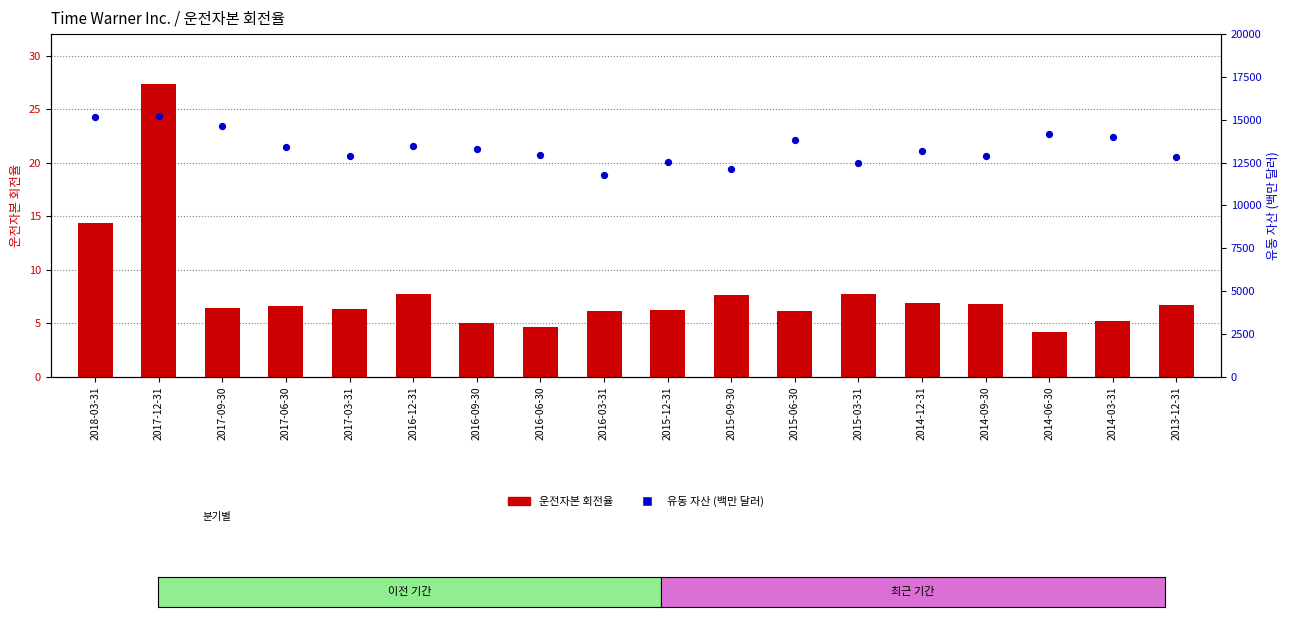

Is the value of 유동 자산 (백만 달러) at 2013-12-31 greater than the value of 운전자본 회전율 at 2015-03-31?

Yes